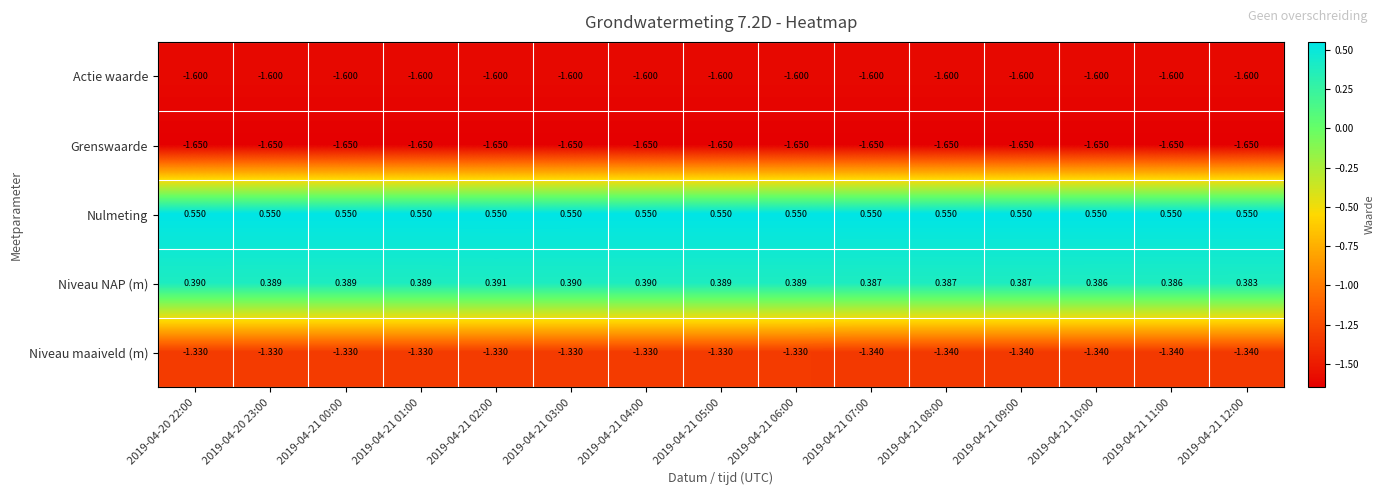

Which series has the widest spread of values?

Niveau maaiveld (m)